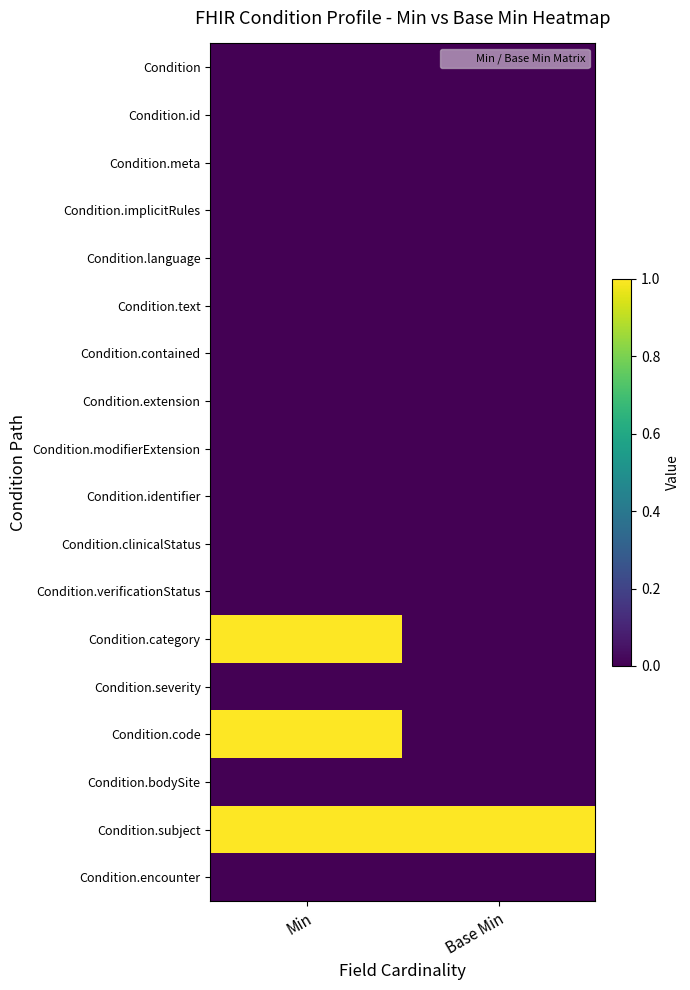

Reading right to left, transcribe all the data shown in this chart.

Condition: Base Min=0	Min=0
Condition.id: Base Min=0	Min=0
Condition.meta: Base Min=0	Min=0
Condition.implicitRules: Base Min=0	Min=0
Condition.language: Base Min=0	Min=0
Condition.text: Base Min=0	Min=0
Condition.contained: Base Min=0	Min=0
Condition.extension: Base Min=0	Min=0
Condition.modifierExtension: Base Min=0	Min=0
Condition.identifier: Base Min=0	Min=0
Condition.clinicalStatus: Base Min=0	Min=0
Condition.verificationStatus: Base Min=0	Min=0
Condition.category: Base Min=0	Min=1
Condition.severity: Base Min=0	Min=0
Condition.code: Base Min=0	Min=1
Condition.bodySite: Base Min=0	Min=0
Condition.subject: Base Min=1	Min=1
Condition.encounter: Base Min=0	Min=0